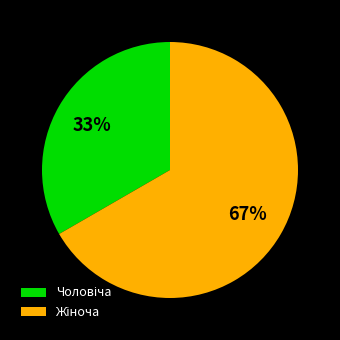

Is there a majority slice in this chart?

Yes